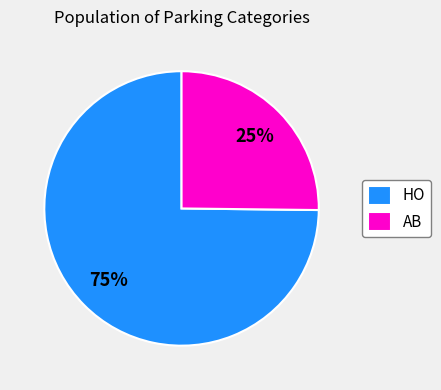

True or false: AB accounts for 16% of the total.

False